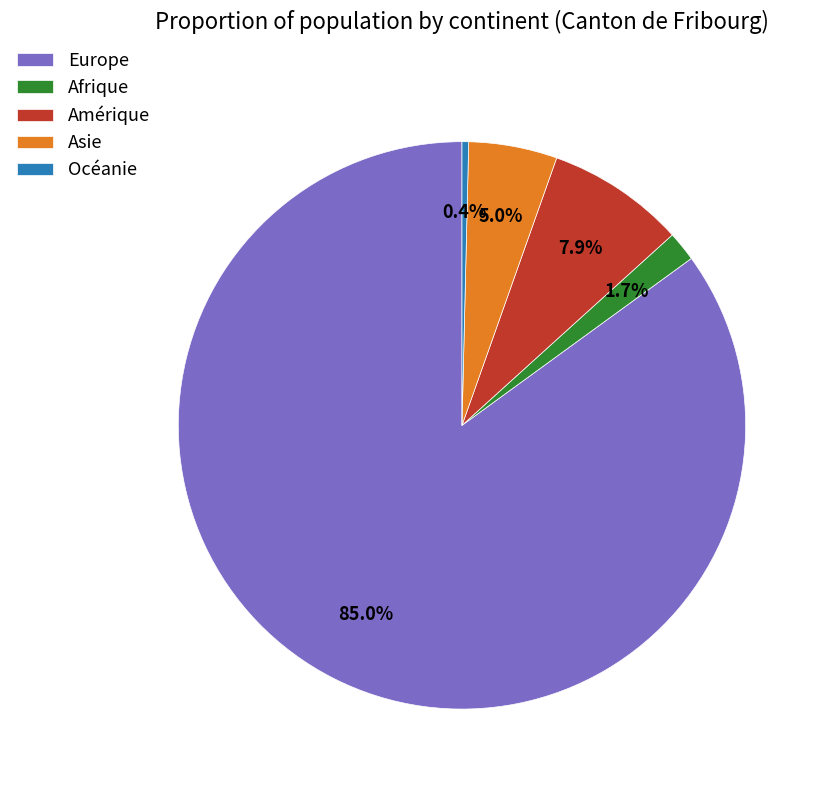

To the nearest percent, what is the average slice percentage?

20%